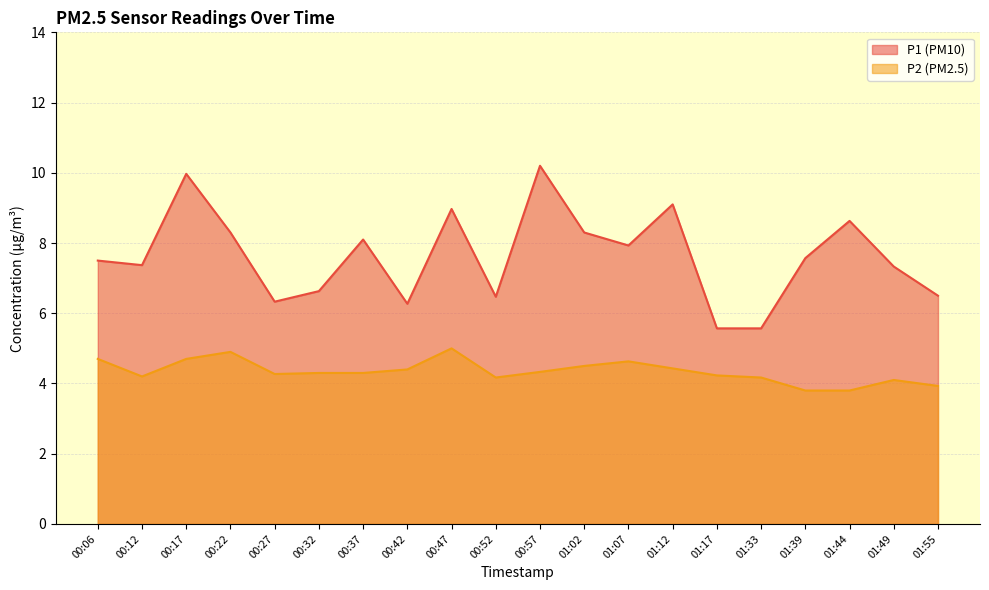

Which category has the highest value in the P2 series?

00:47